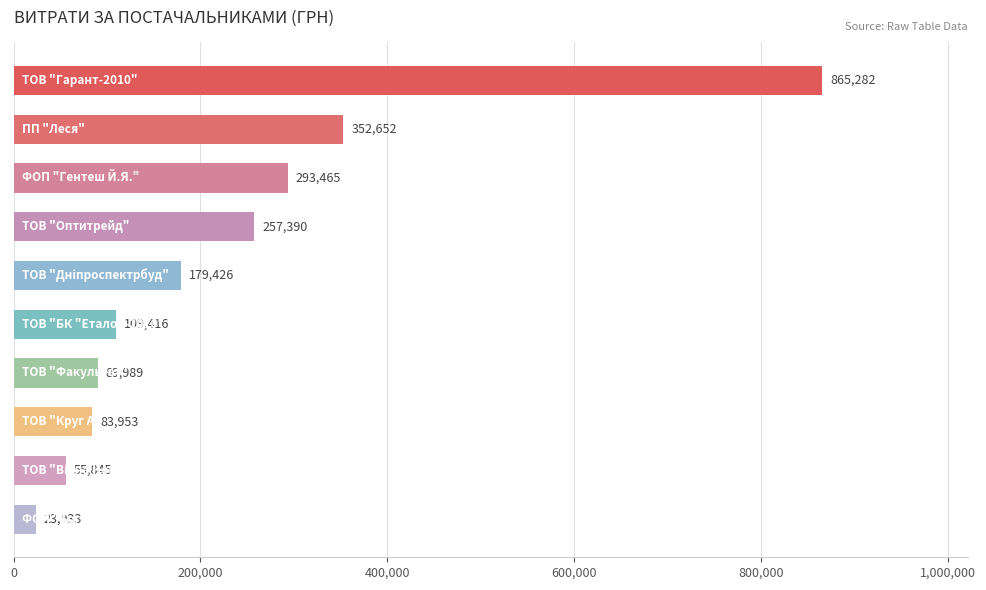

What is the difference between the maximum and second lowest values?

809437.8